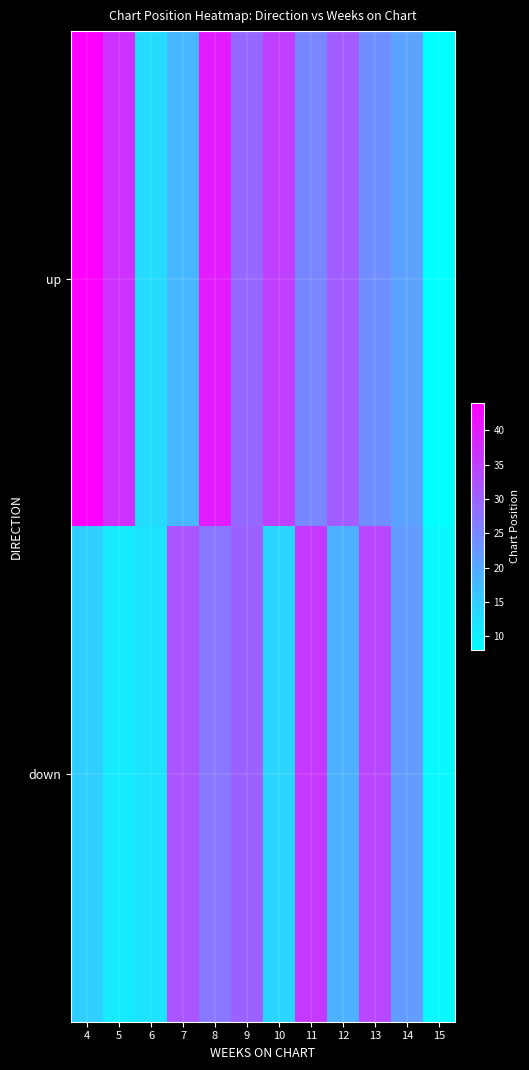

Rank the series by their maximum value, from lowest to highest.

down, up